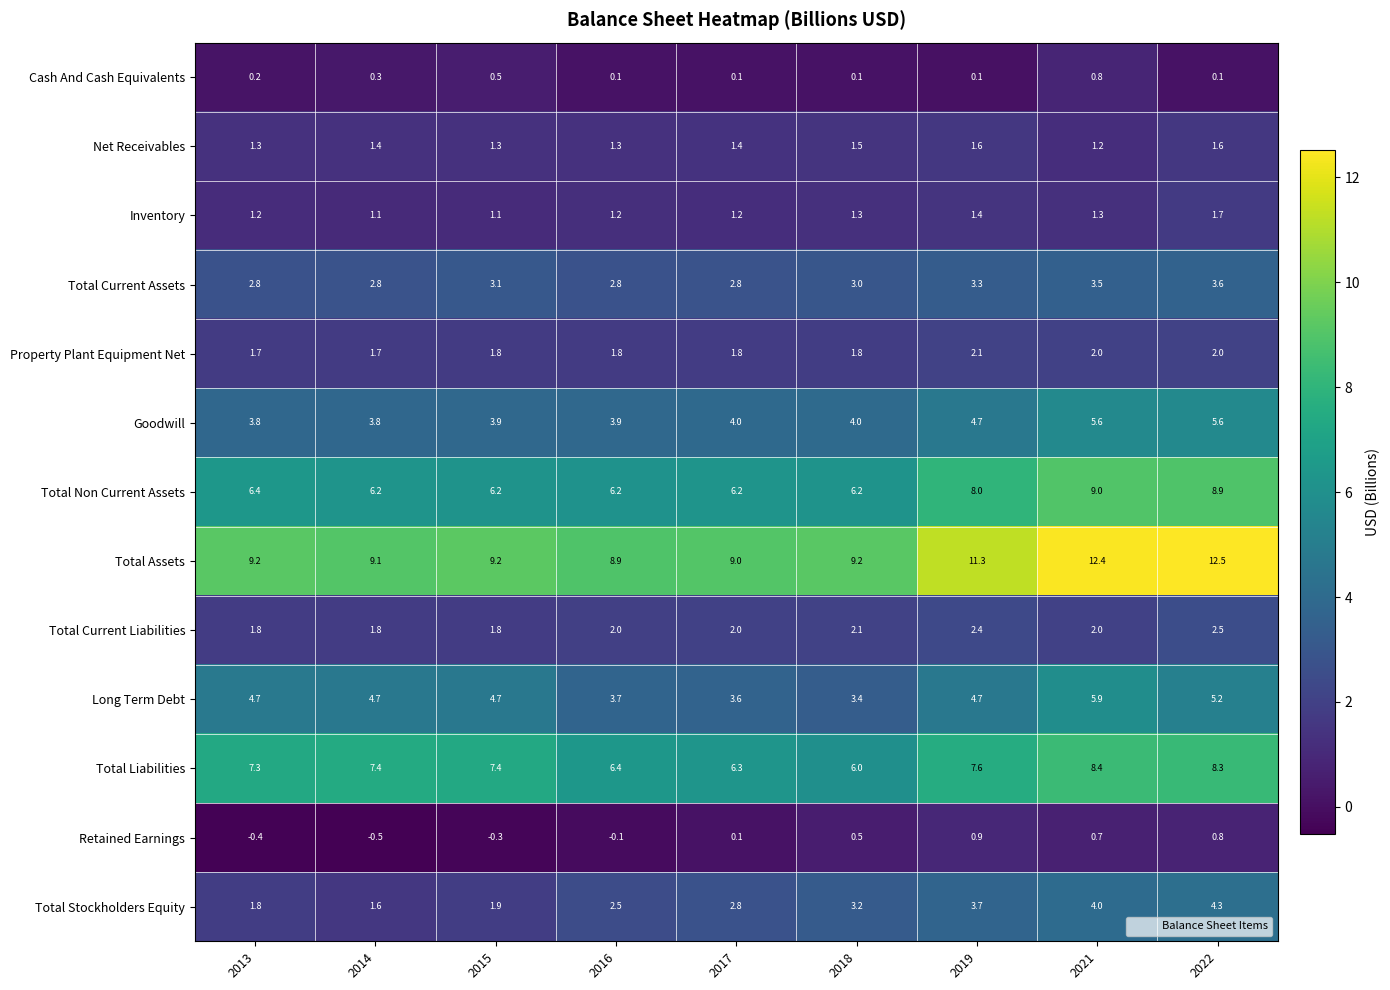

Read the Total Stockholders Equity value at 2013.

1.8